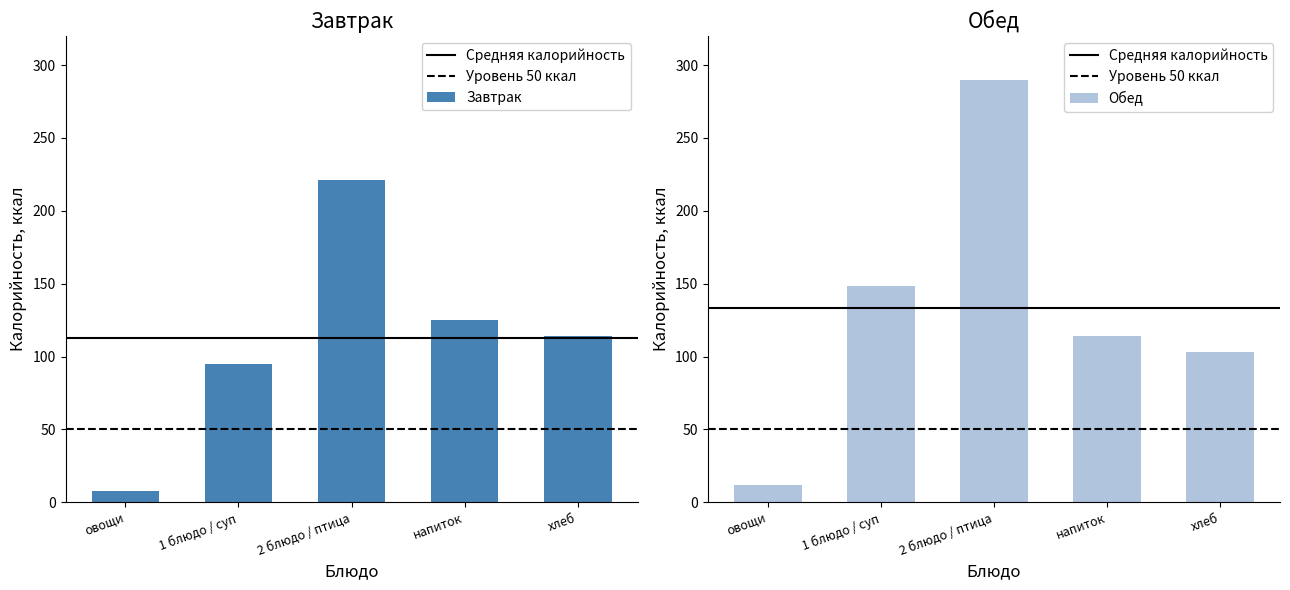

Reading right to left, list all the values displayed in this chart.

Завтрак: 114.2	125.1	221.2	94.9	7.8
Обед: 102.9	114.2	290.0	148.2	12.1